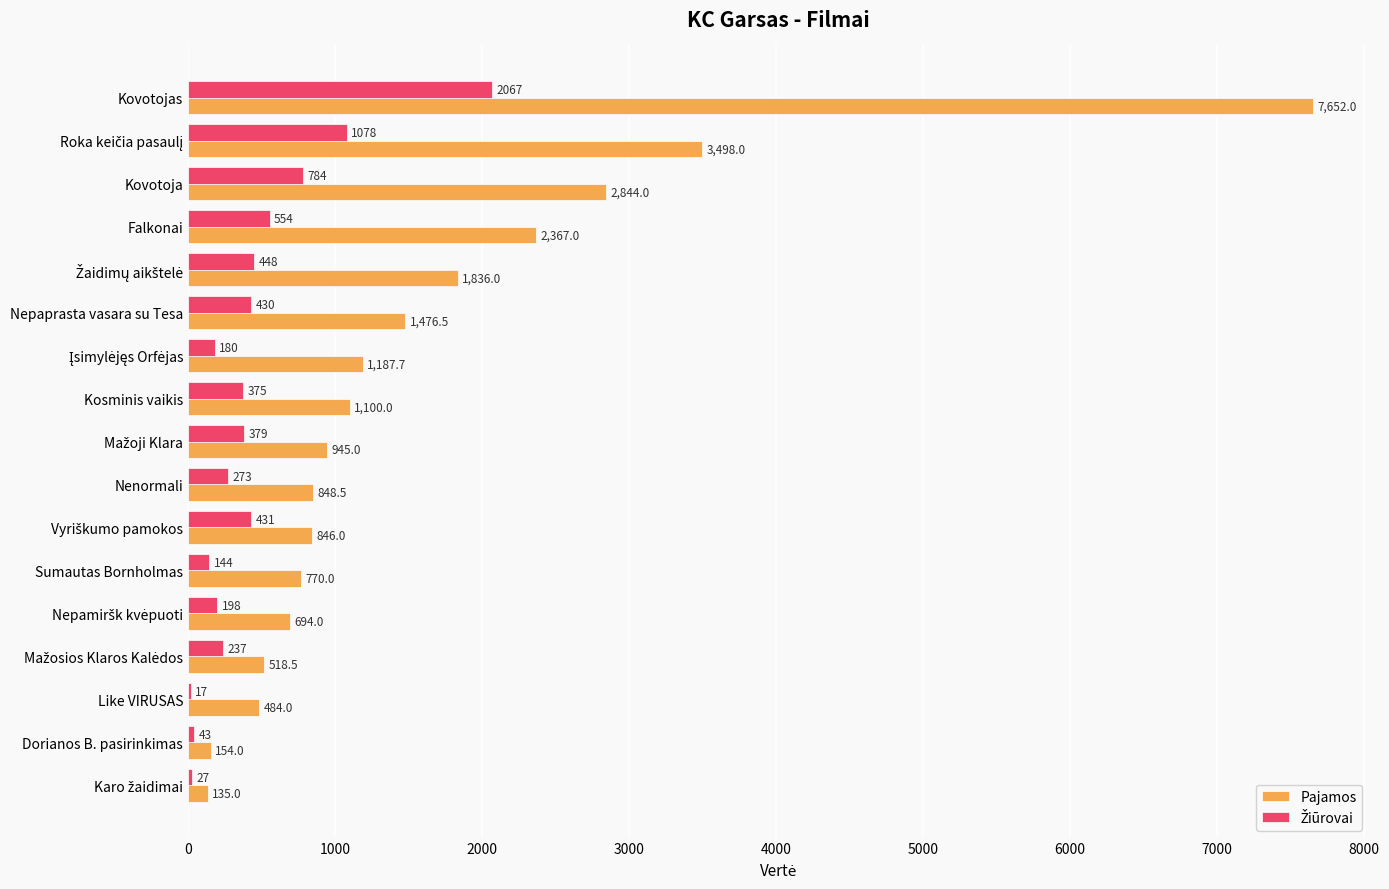

Which series has the largest total across all categories?

Pajamos